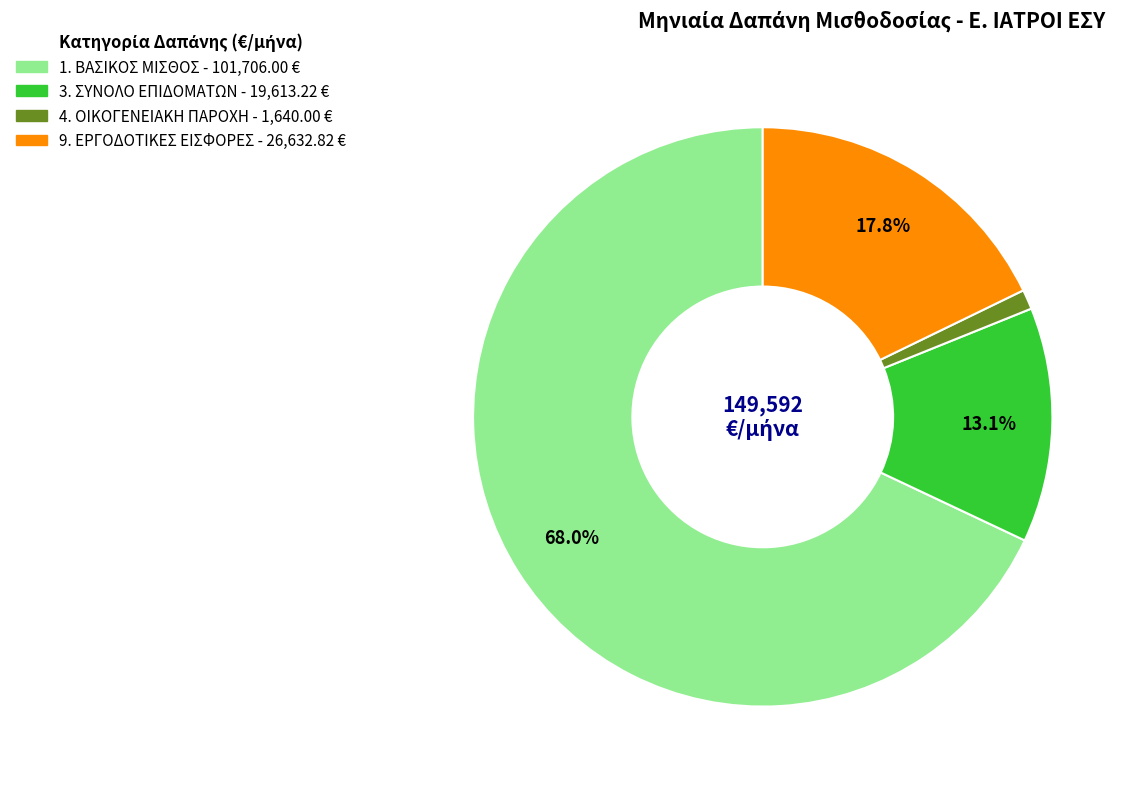

Count the number of slices in the pie.

4